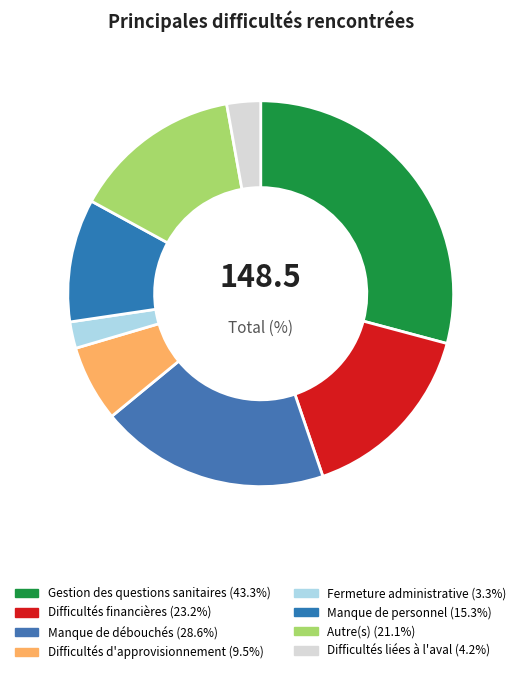

Rank the categories by value from highest to lowest.

Gestion des questions sanitaires, Manque de débouchés, Difficultés financières, Autre(s), Manque de personnel, Difficultés d'approvisionnement, Difficultés liées à l'aval, Fermeture administrative